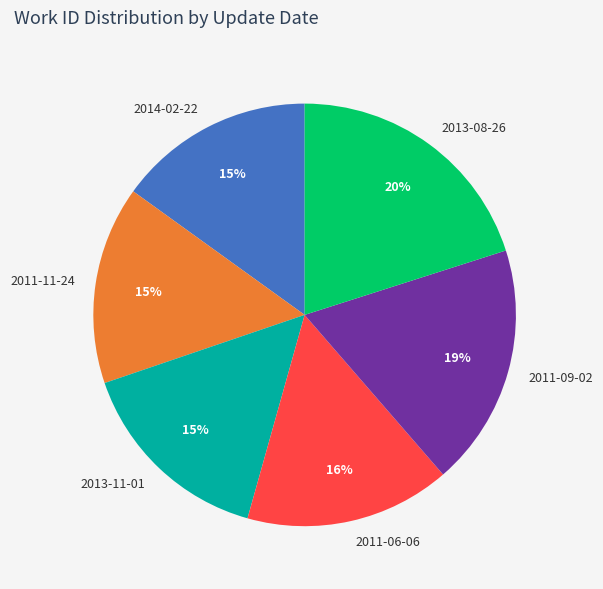

The 2013-11-01 slice represents 6% of the pie. True or false?

False